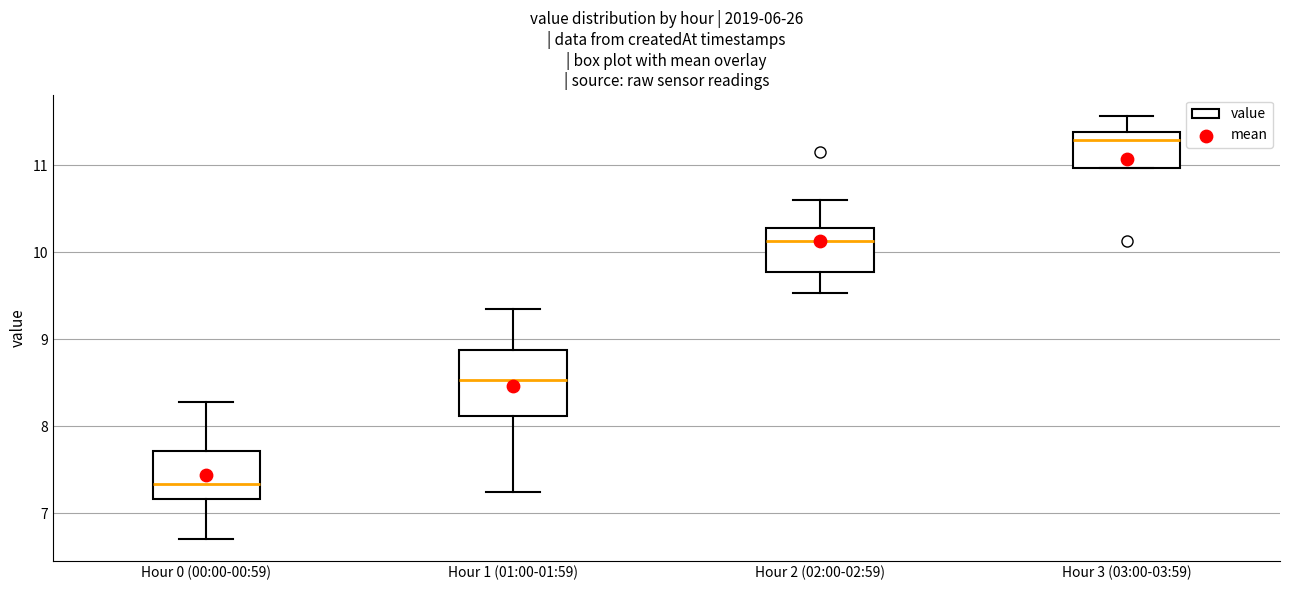

Reading left to right, transcribe this box plot: for each box, give where its median line is, the range the box spans, and where its two whiskers end, as read against the y-axis. The values are not printed on the chart, so give them approximately, as read against the axis.

Hour 0 (00:00-00:59): median 7.3, box 7.2 to 7.7, whiskers 6.7 to 8.3
Hour 1 (01:00-01:59): median 8.5, box 8.1 to 8.9, whiskers 7.3 to 9.4
Hour 2 (02:00-02:59): median 10.1, box 9.8 to 10.3, whiskers 9.5 to 10.6
Hour 3 (03:00-03:59): median 11.3, box 11.0 to 11.4, whiskers 11.0 to 11.6